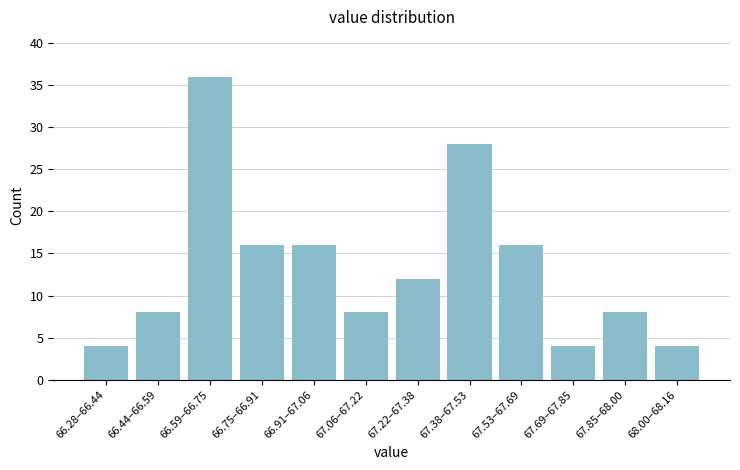

Reading left to right, transcribe all the data shown in this chart.

66.28–66.44=4	66.44–66.59=8	66.59–66.75=36	66.75–66.91=16	66.91–67.06=16	67.06–67.22=8	67.22–67.38=12	67.38–67.53=28	67.53–67.69=16	67.69–67.85=4	67.85–68.00=8	68.00–68.16=4